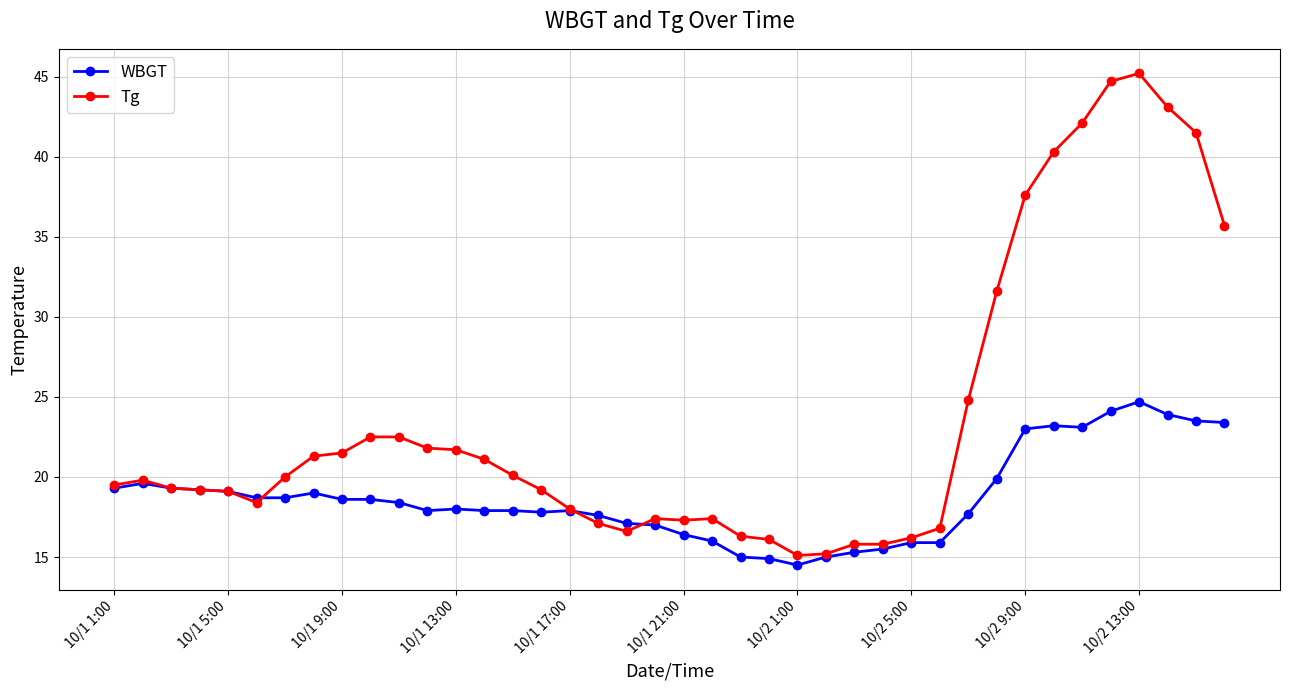

Rank the series by their maximum value, from highest to lowest.

Tg, WBGT